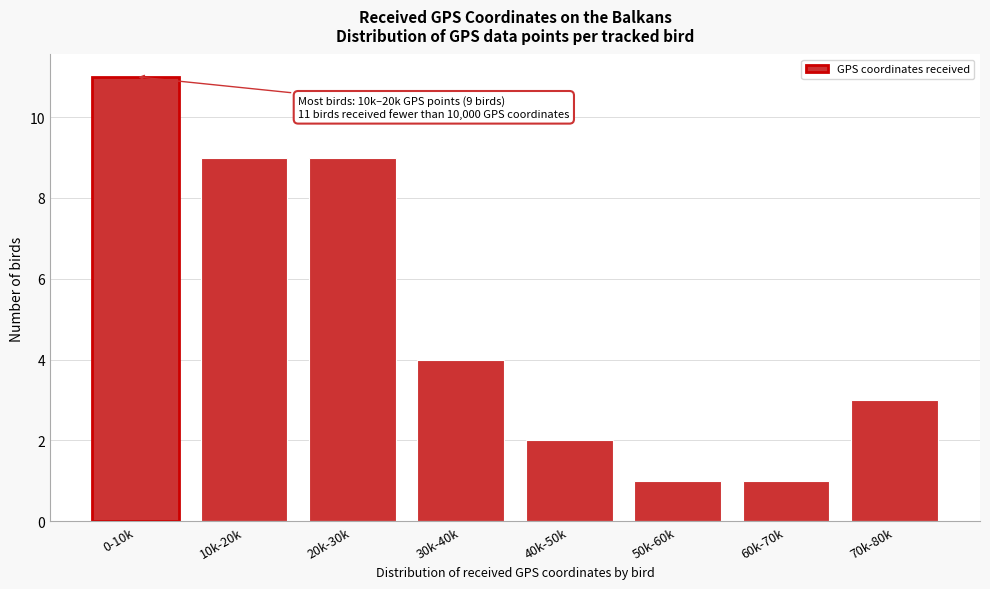

Reading left to right, list all the values displayed in this chart.

0-10k=11	10k-20k=9	20k-30k=9	30k-40k=4	40k-50k=2	50k-60k=1	60k-70k=1	70k-80k=3